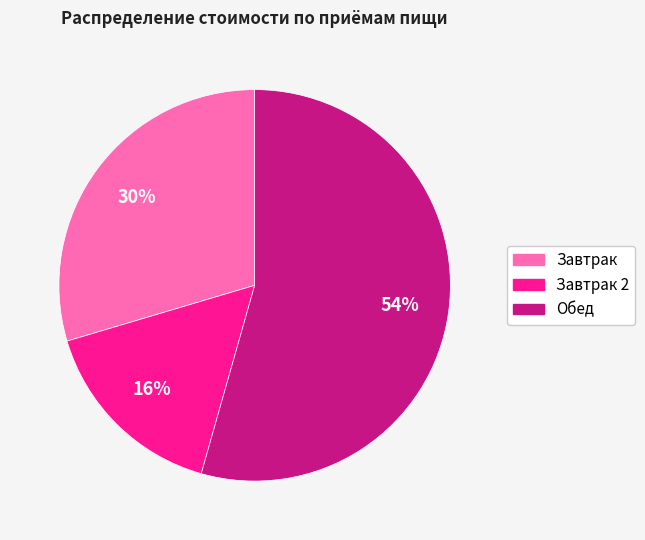

Is there a majority slice in this chart?

Yes